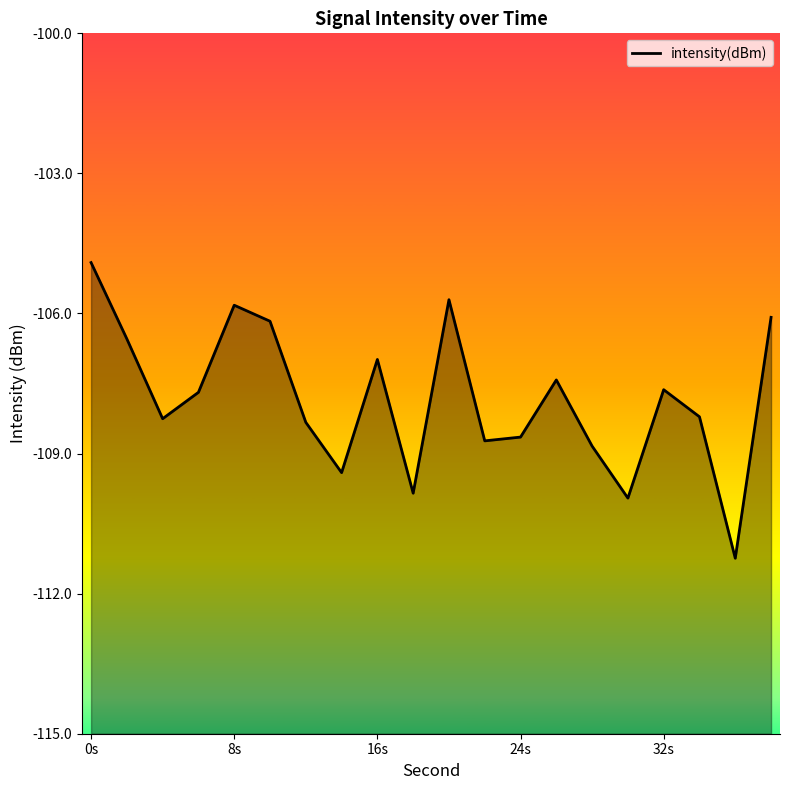

What is the maximum value shown in the chart?

-104.9